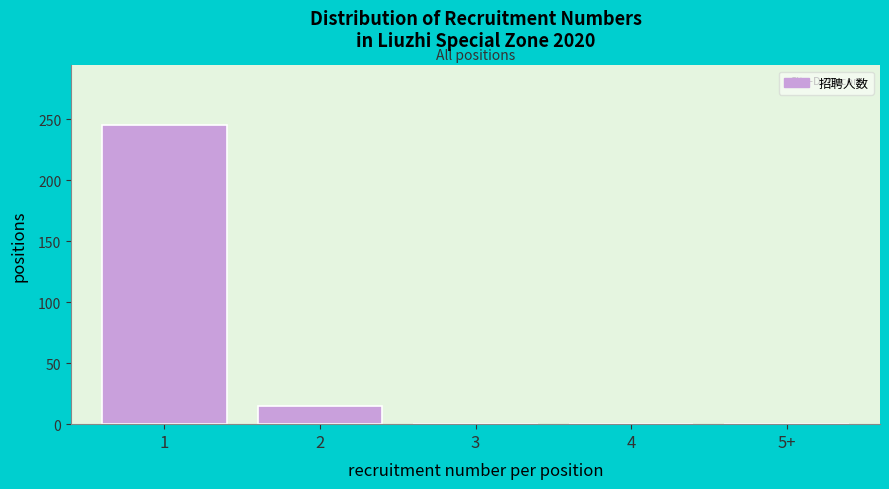

Reading right to left, list all the values displayed in this chart.

5+=0	4=0	3=0	2=15	1=245